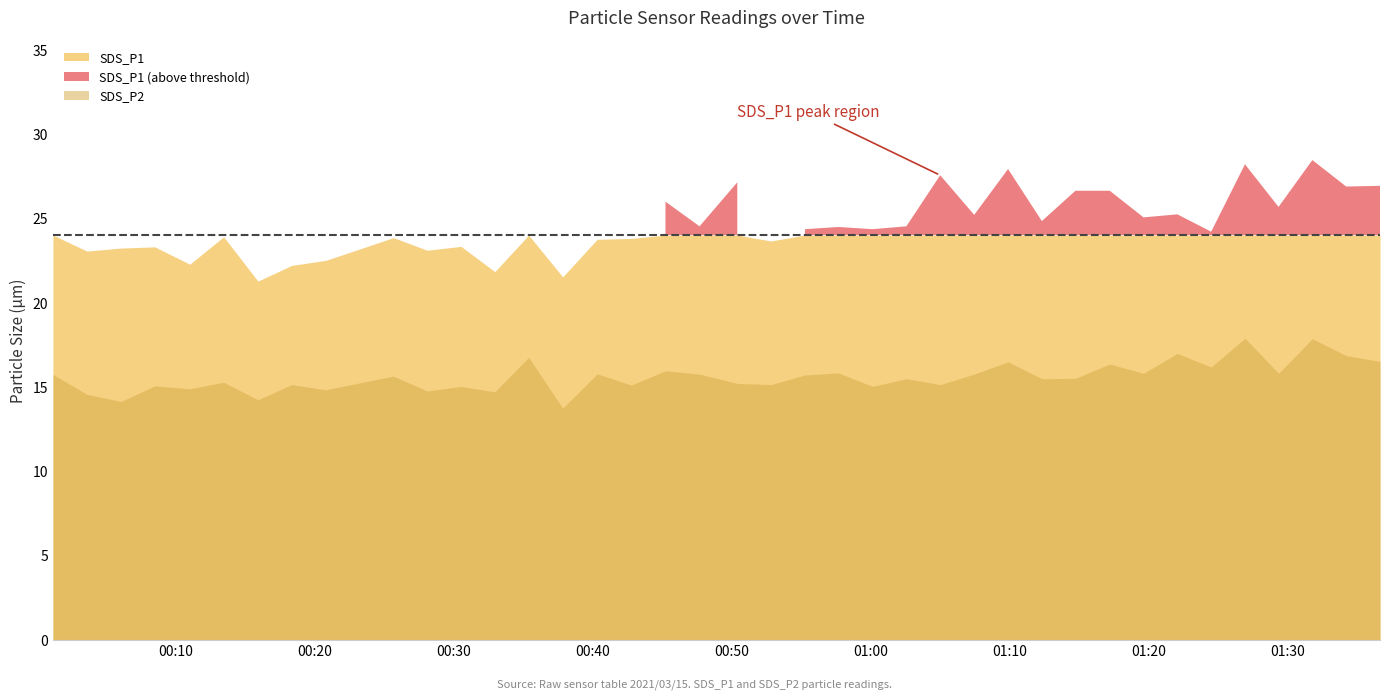

What is the minimum value shown in the chart?

13.7